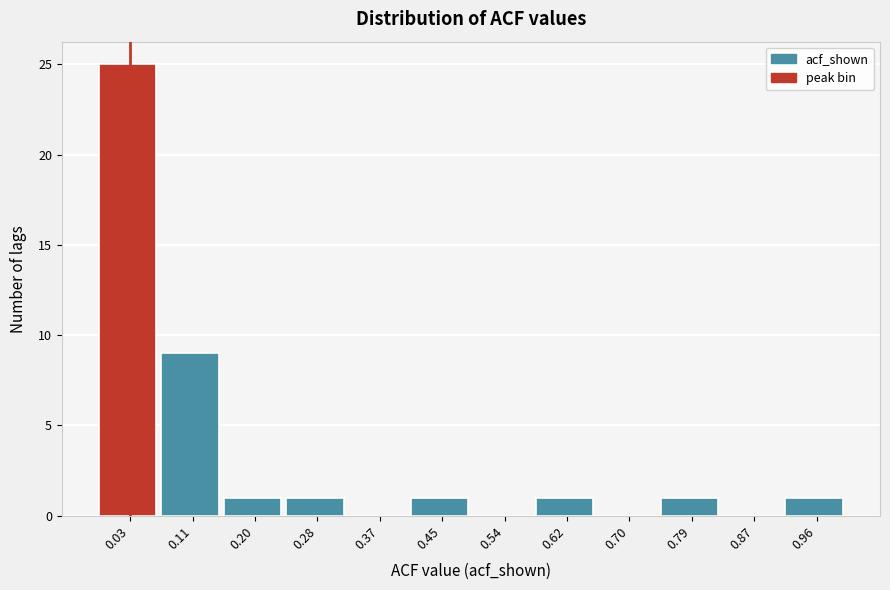

What is the height of the bar covering 0.16 to 0.24 on the x-axis? Neither the bar edges nor the heights are printed on the chart, so give them approximately, as read against the axes.

1